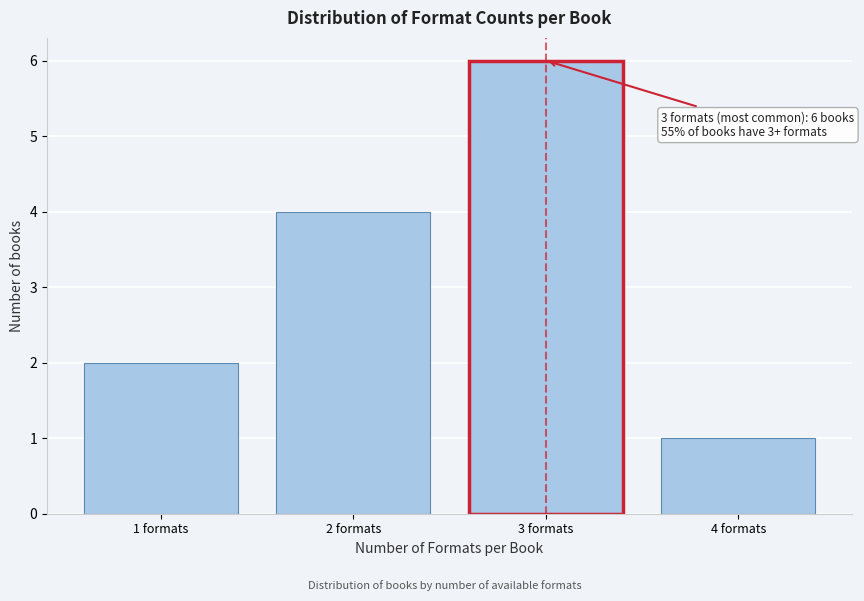

Reading left to right, what are all the values shown in this chart?

2	4	6	1